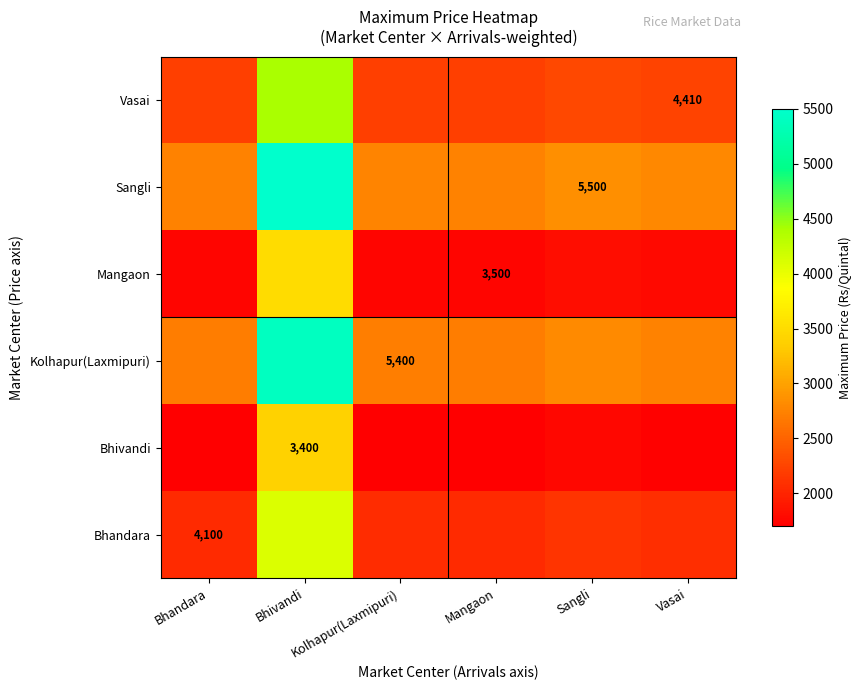

What is the total value across all series at Kolhapur(Laxmipuri)?

13217.6